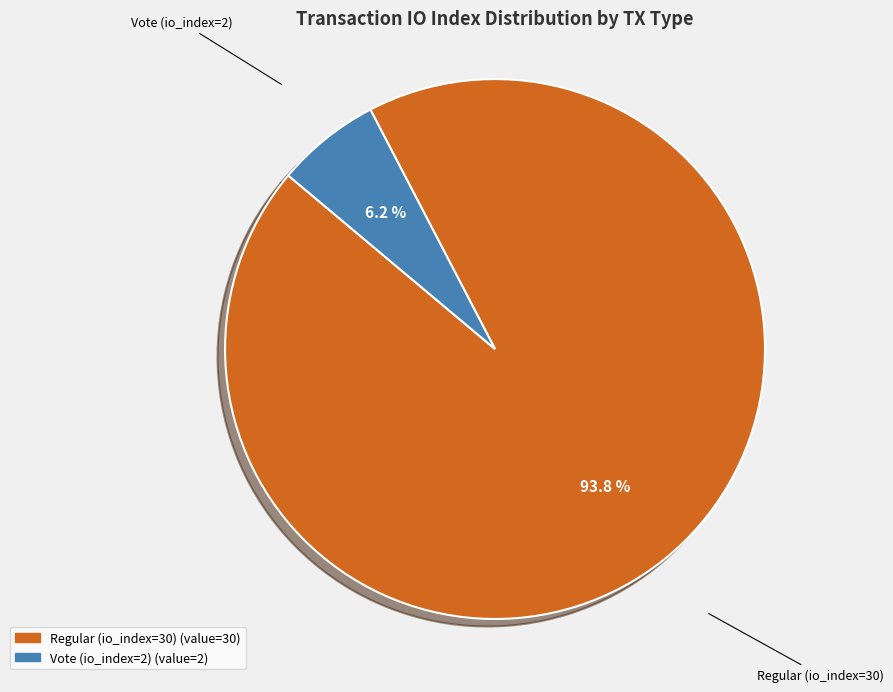

Which has a higher value, Regular (io_index=30) or Vote (io_index=2)?

Regular (io_index=30)